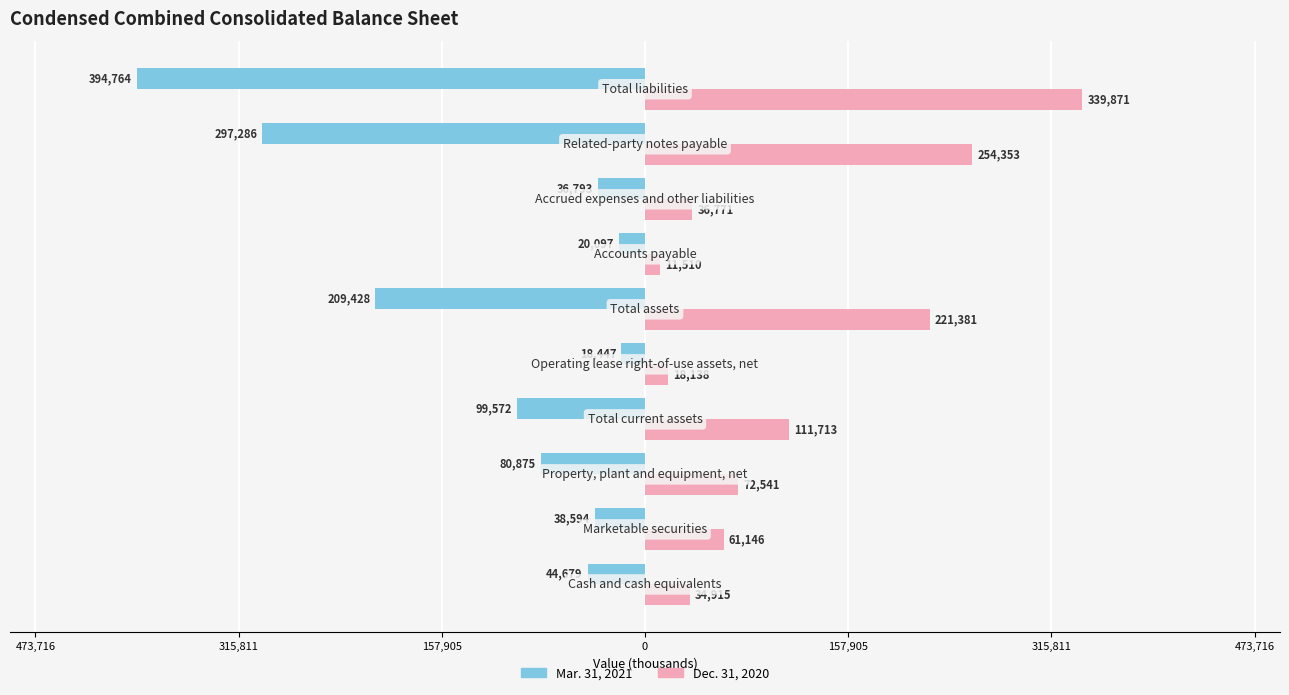

What are all the series names shown in the legend?

Mar. 31, 2021, Dec. 31, 2020